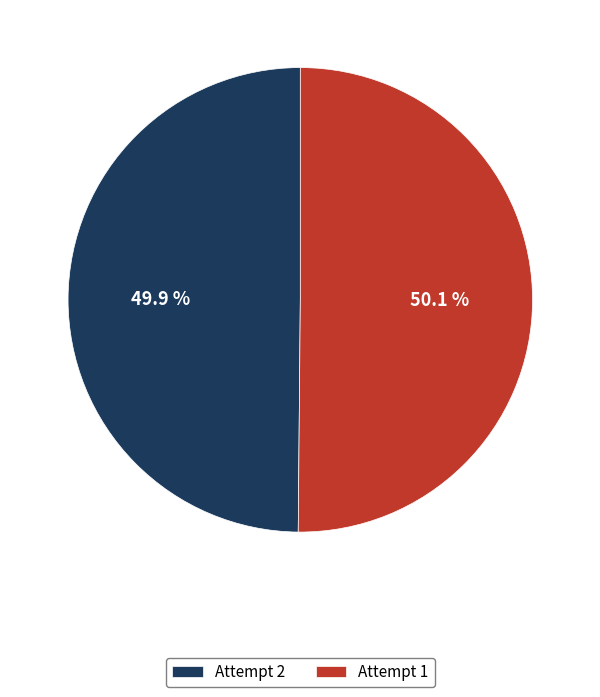

Does any single category account for the majority?

Yes